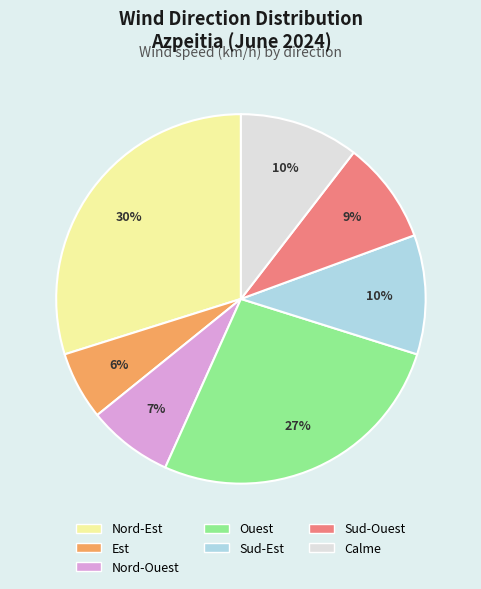

To the nearest percent, what is the difference between the largest and smallest slice percentages?

24%